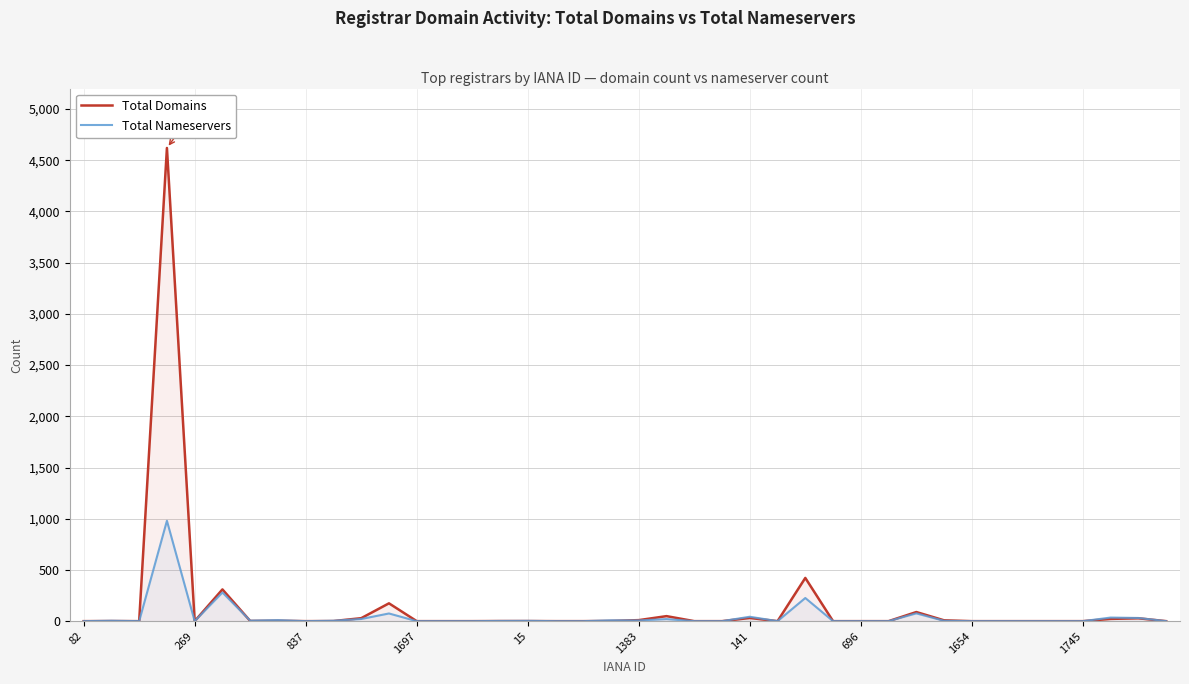

Which series has the widest spread of values?

Total Domains